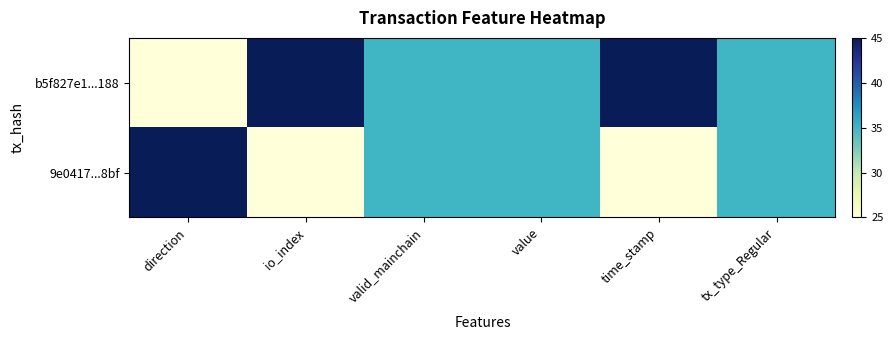

Reading left to right, what are all the values shown in this chart?

b5f827e1...188: direction=25	io_index=45	valid_mainchain=35	value=35	time_stamp=45	tx_type_Regular=35
9e0417...8bf: direction=45	io_index=25	valid_mainchain=35	value=35	time_stamp=25	tx_type_Regular=35